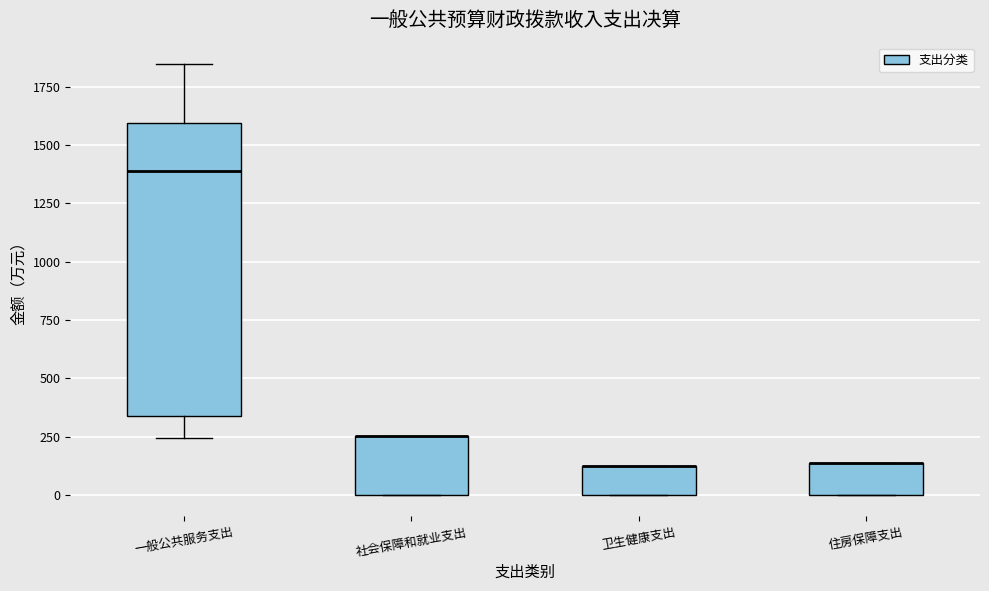

Reading left to right, read every box against the y-axis: the position of its median line, the range the box covers, and the ends of its whiskers. The values are not printed on the chart, so give them approximately, as read against the axis.

一般公共服务支出: median 1400, box 350 to 1600, whiskers 250 to 1850
社会保障和就业支出: median 250 (drawn on the box's upper edge), box 0 to 250, whiskers 0 to 250
卫生健康支出: median 100 (drawn on the box's upper edge), box 0 to 100, whiskers 0 to 100
住房保障支出: median 150 (drawn on the box's upper edge), box 0 to 150, whiskers 0 to 150